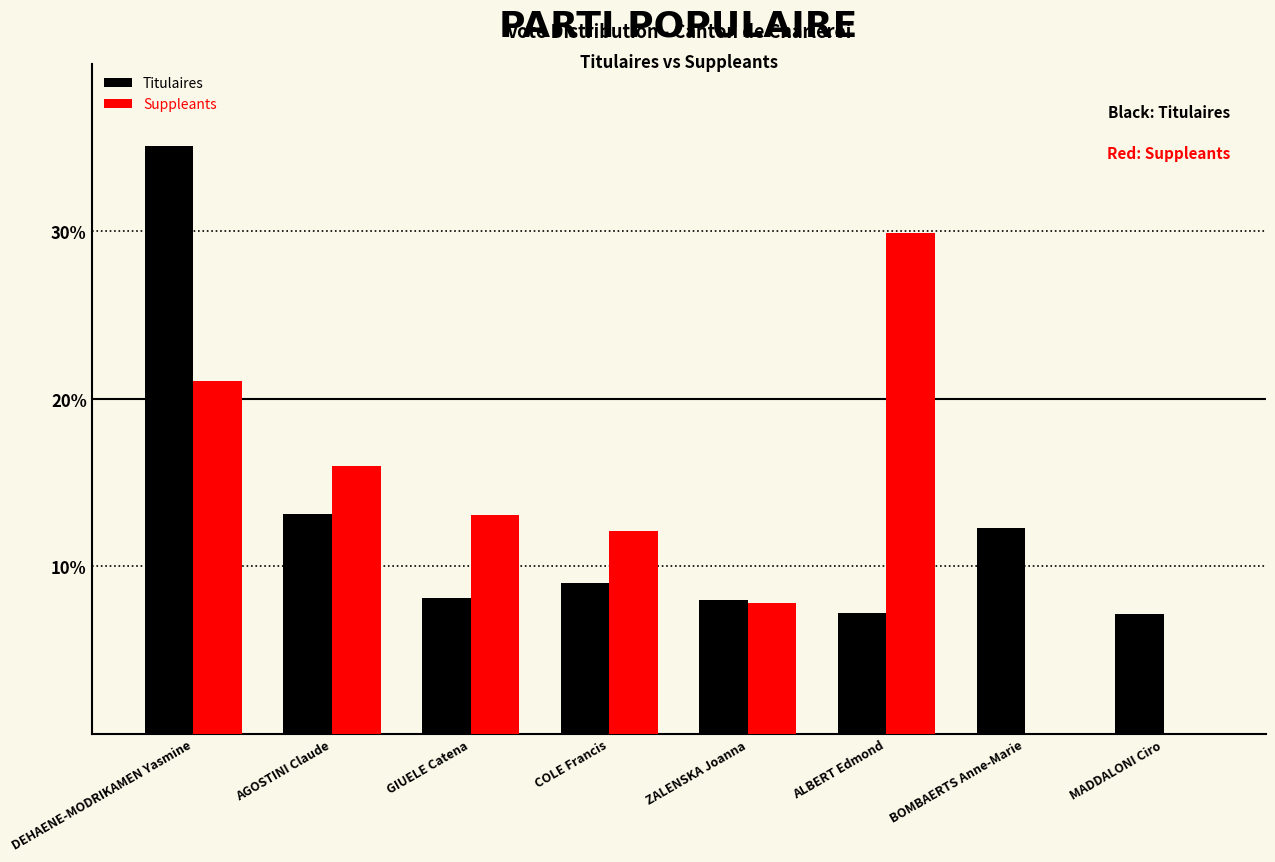

Which series changed the most between AGOSTINI Claude and BOMBAERTS Anne-Marie?

Suppleants